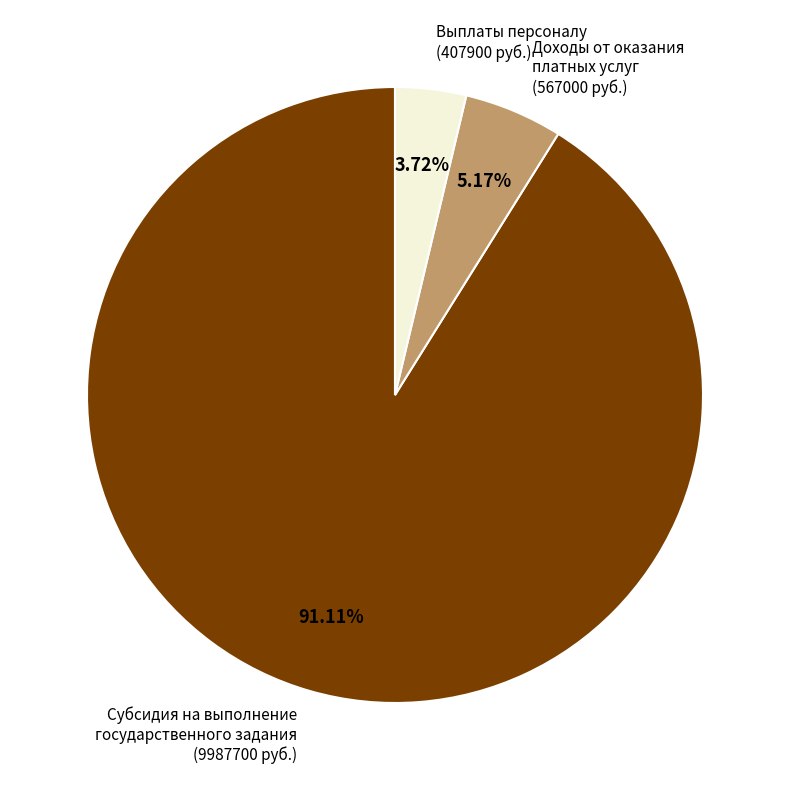

Do Доходы от оказания платных услуг (567000 руб.) and Субсидия на выполнение государственного задания (9987700 руб.) together represent more than half of the pie?

Yes